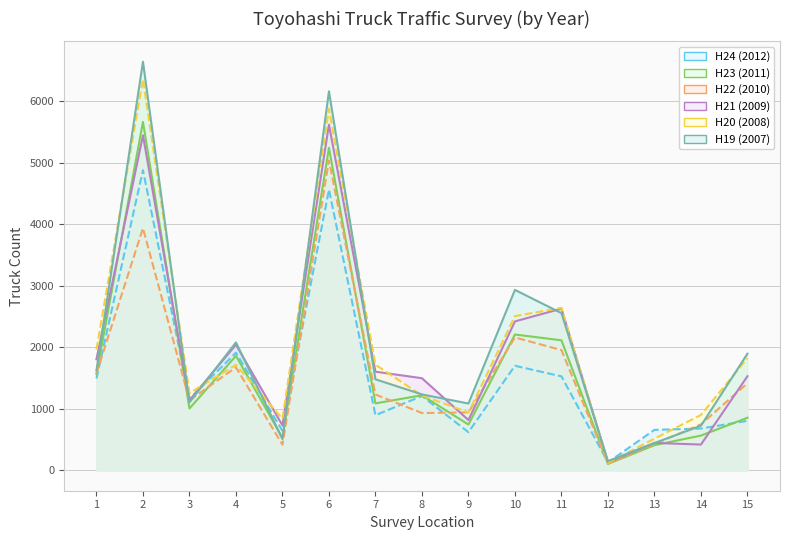

What is the approximate value of H21 (2009) at 6, to the nearest 100?

5600